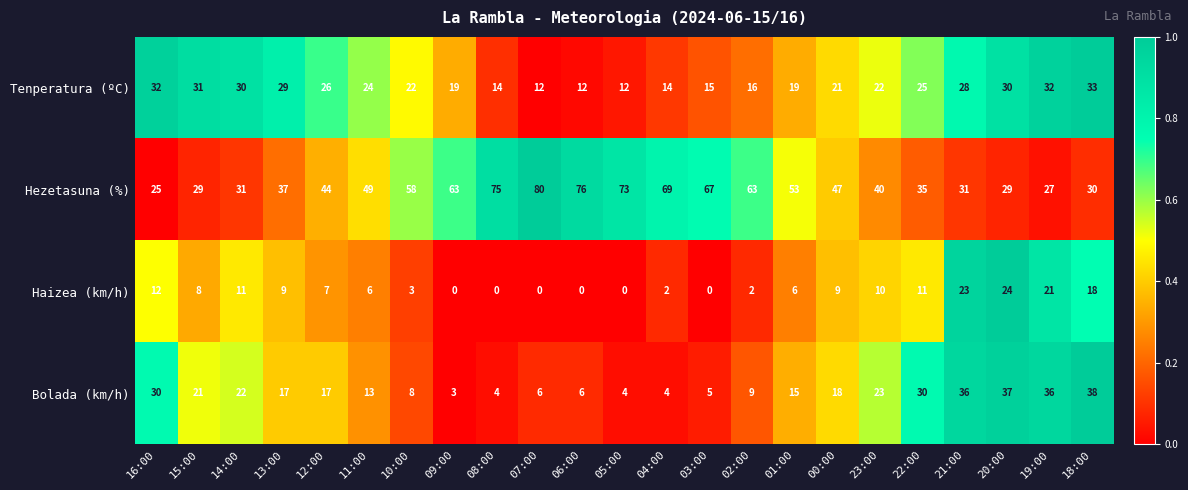

What is the difference between the Tenperatura (ºC) values at 19:00 and 02:00?

16